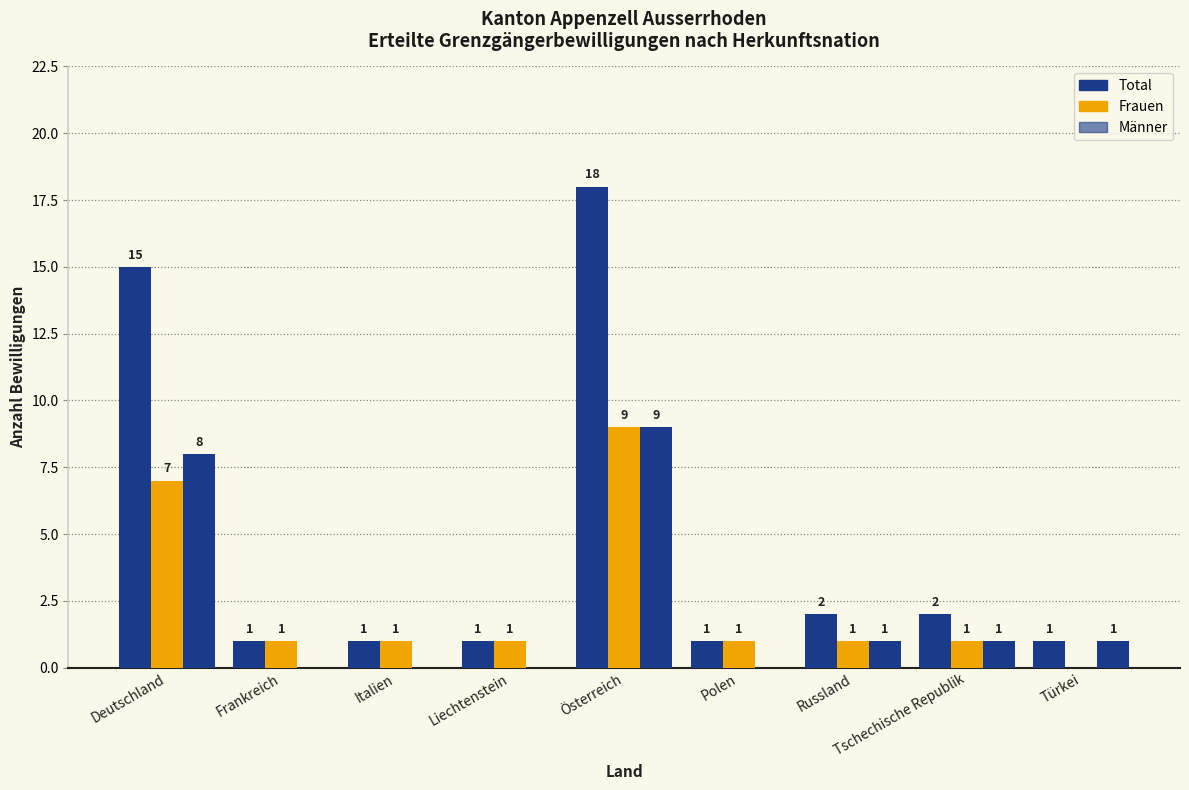

Rank the series at Tschechische Republik from lowest to highest value.

Frauen, Männer, Total